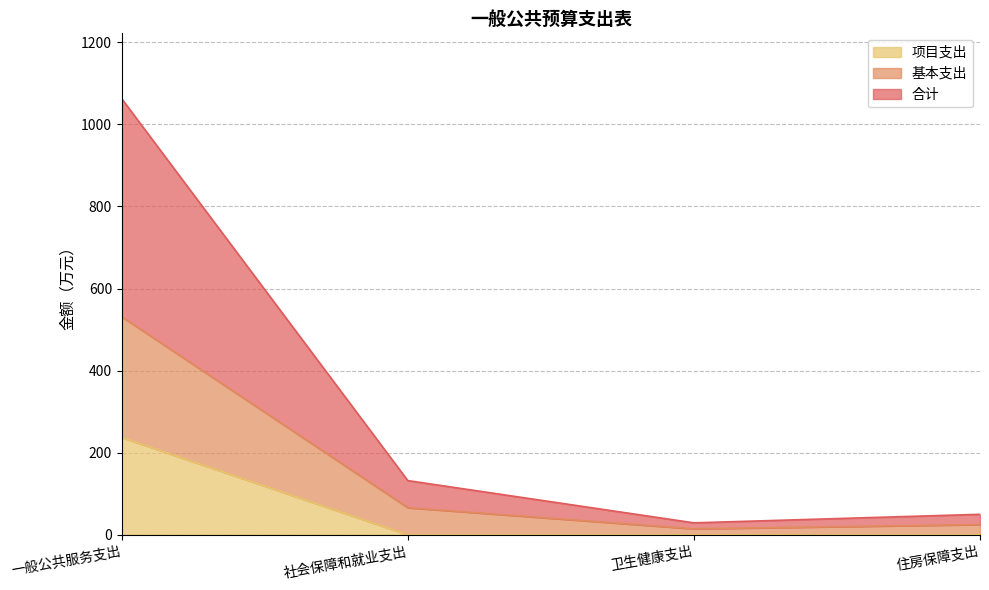

What is the average value of the 项目支出 series?

59.3